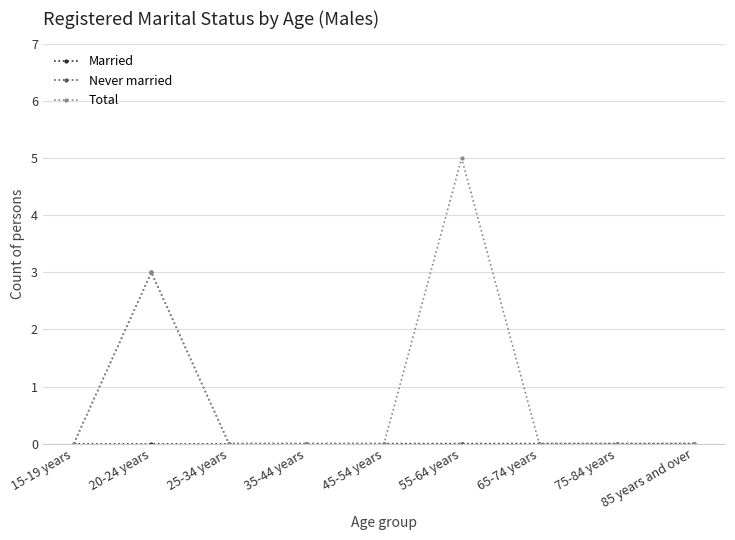

What is the maximum value shown in the chart?

5